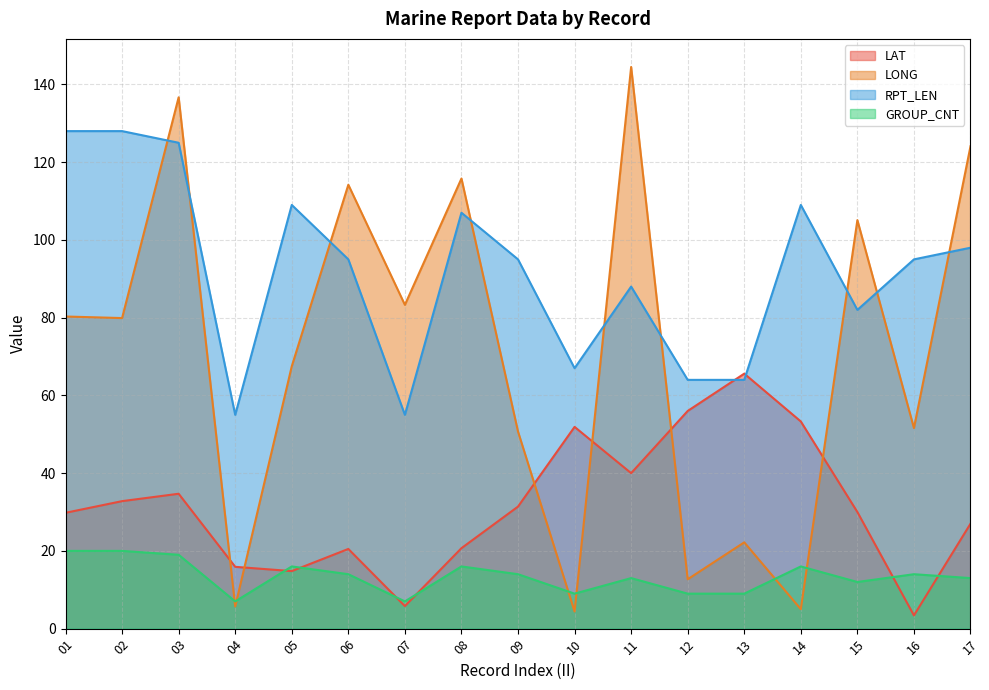

Count the number of categories in the chart.

17